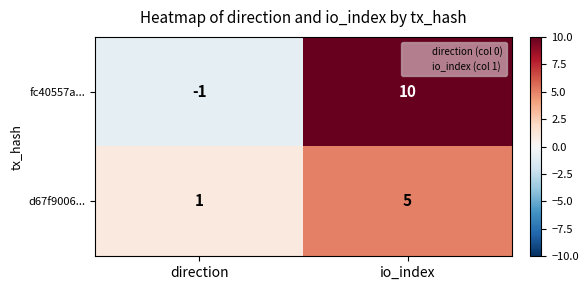

Rank the series at direction from highest to lowest value.

d67f9006..., fc40557a...